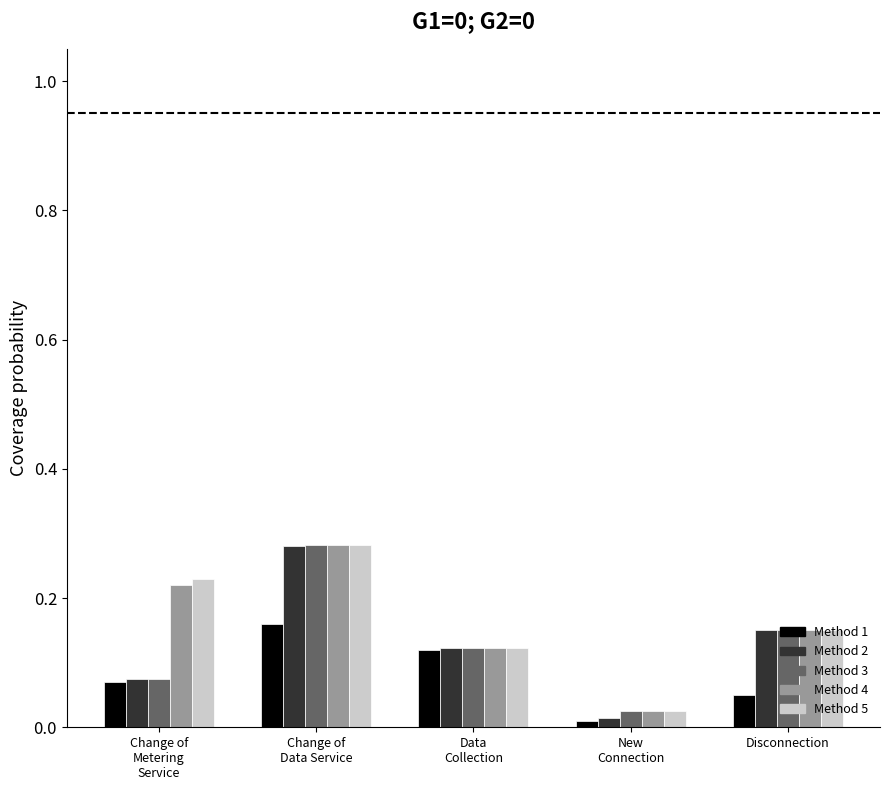

What is the label of the 3rd bar from the left?

Data
Collection